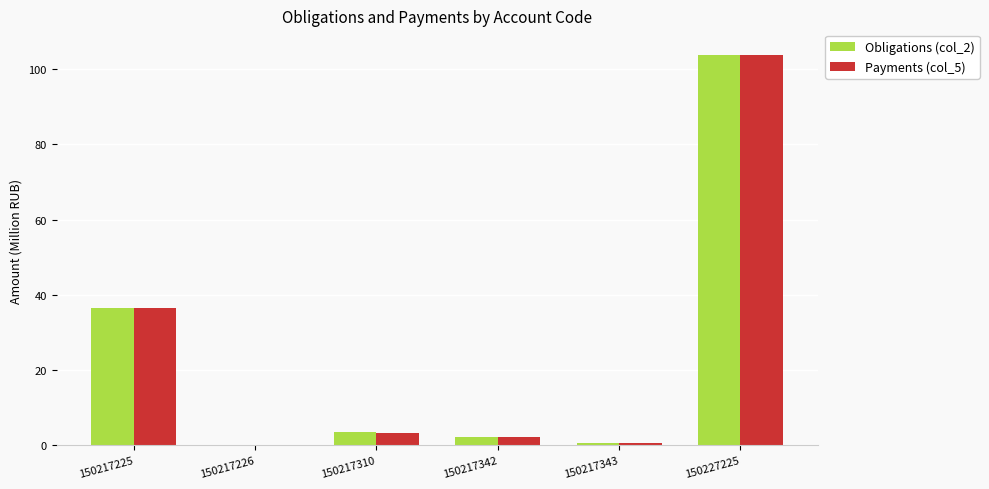

The Payments (col_5) series shows 0.1 at 150217226. True or false?

True